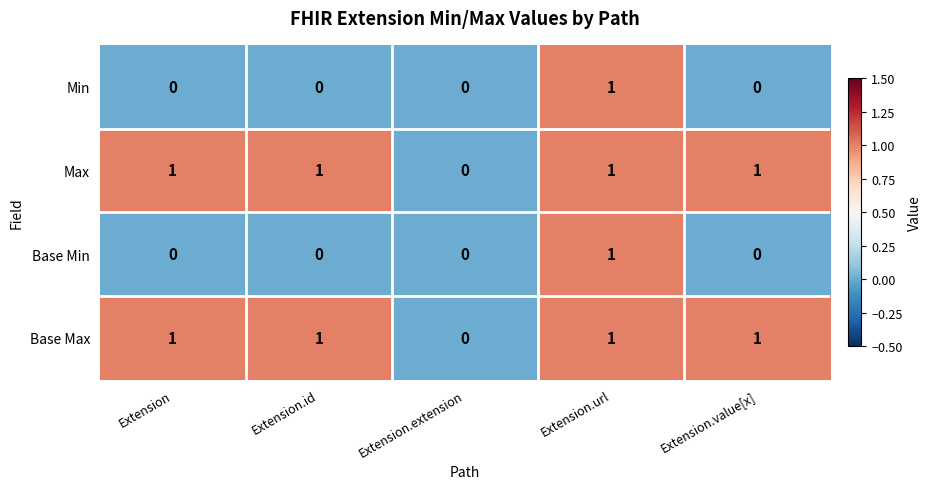

The Base Max series shows 1 at Extension. True or false?

True